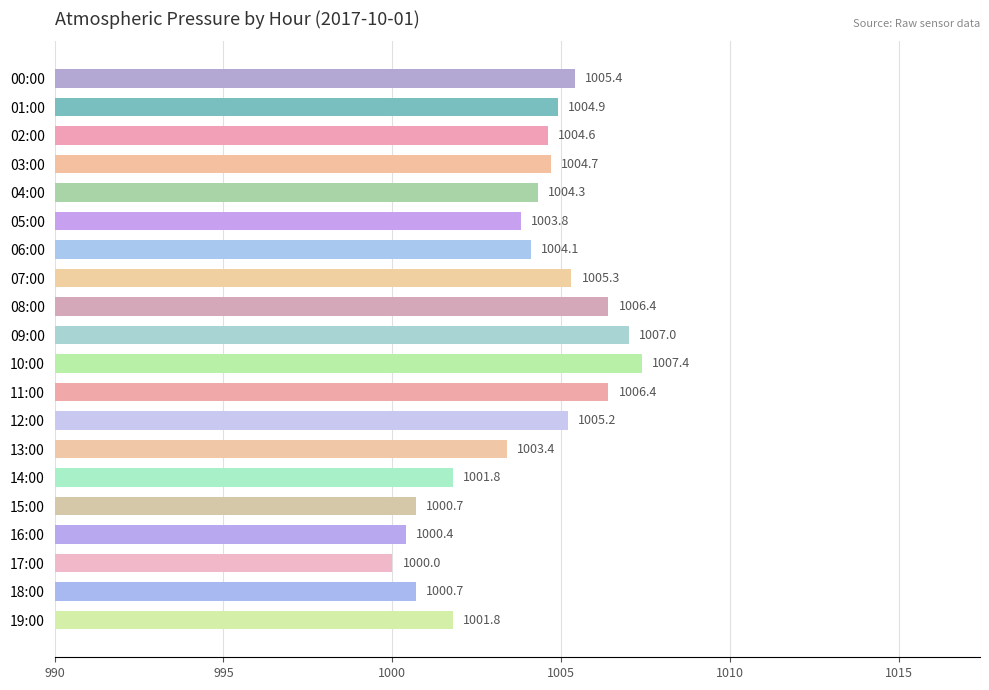

True or false: the data shows 1000.7 at 18:00.

True